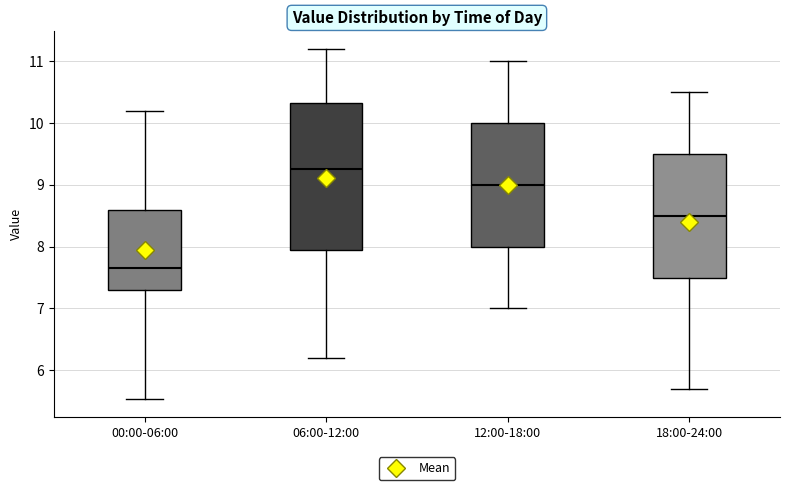

Reading left to right, transcribe this box plot: for each box, give where its median line is, the range the box spans, and where its two whiskers end, as read against the y-axis. The values are not printed on the chart, so give them approximately, as read against the axis.

00:00-06:00: median 7.7, box 7.3 to 8.6, whiskers 5.5 to 10.2
06:00-12:00: median 9.3, box 8.0 to 10.3, whiskers 6.2 to 11.2
12:00-18:00: median 9.0, box 8.0 to 10.0, whiskers 7.0 to 11.0
18:00-24:00: median 8.5, box 7.5 to 9.5, whiskers 5.7 to 10.5